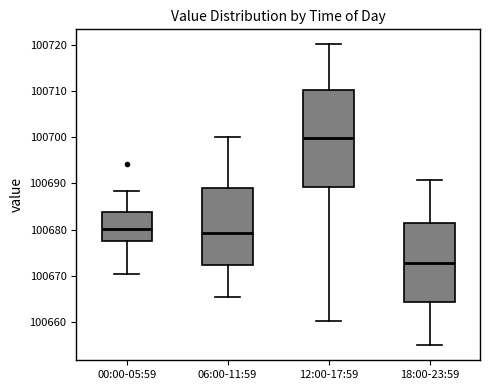

Reading left to right, transcribe this box plot: for each box, give where its median line is, the range the box spans, and where its two whiskers end, as read against the y-axis. The values are not printed on the chart, so give them approximately, as read against the axis.

00:00-05:59: median 100680, box 100678 to 100684, whiskers 100670 to 100688
06:00-11:59: median 100679, box 100672 to 100689, whiskers 100666 to 100700
12:00-17:59: median 100700, box 100689 to 100710, whiskers 100660 to 100720
18:00-23:59: median 100673, box 100664 to 100681, whiskers 100655 to 100691